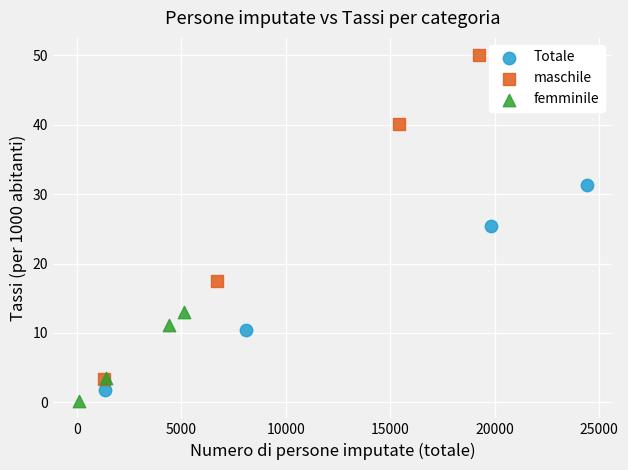

Which series has the largest Y range (max minus min)?

maschile